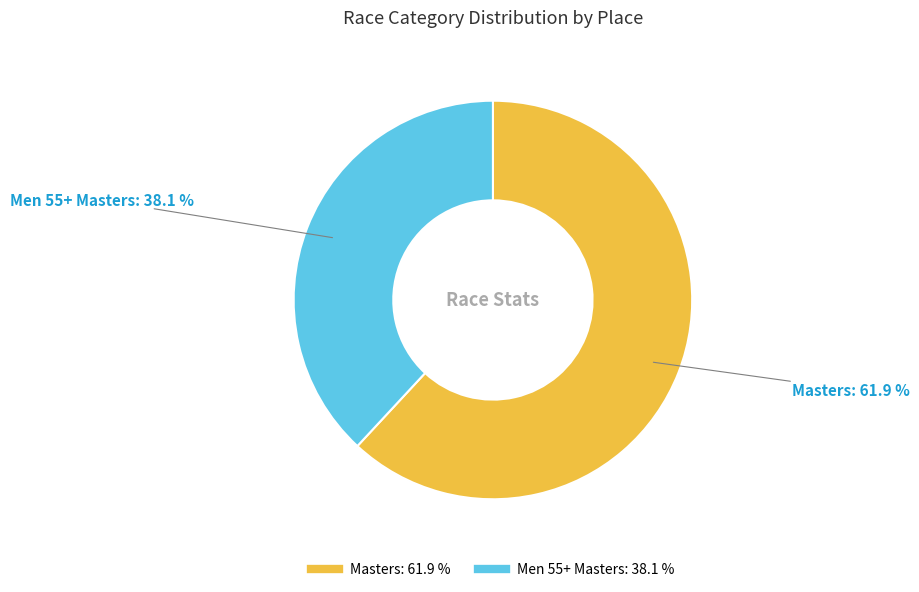

To the nearest percent, what is the combined percentage of Men 55+ Masters and Masters?

100%